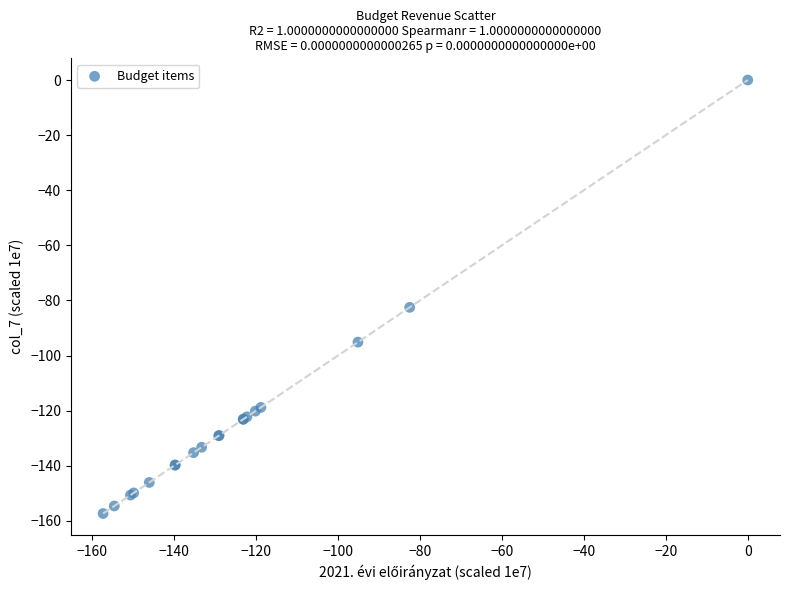

What Y value in the scatter plot is closest to -78?

-82.5